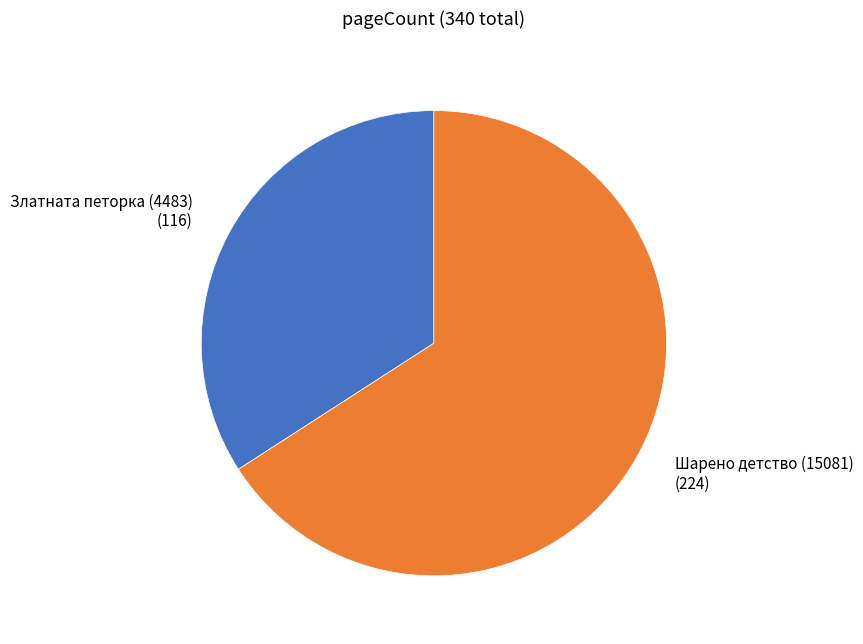

Is the sum of Златната петорка (4483) (116) and Шарено детство (15081) (224) greater than half?

Yes